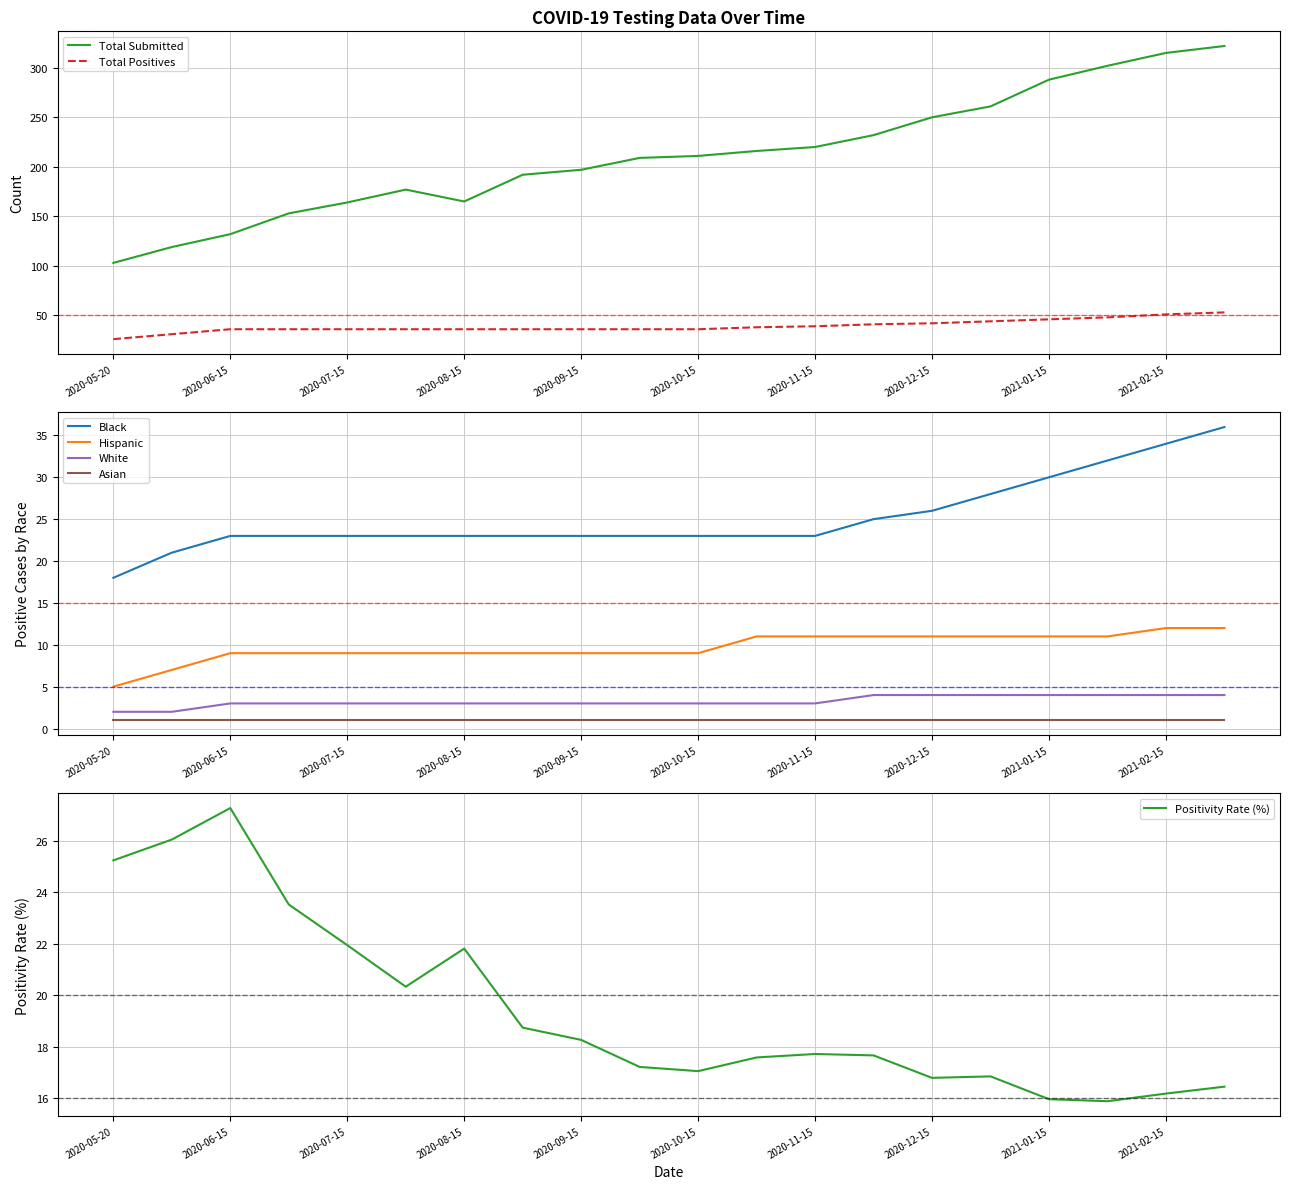

Which series has the largest range (max minus min)?

Total Submitted